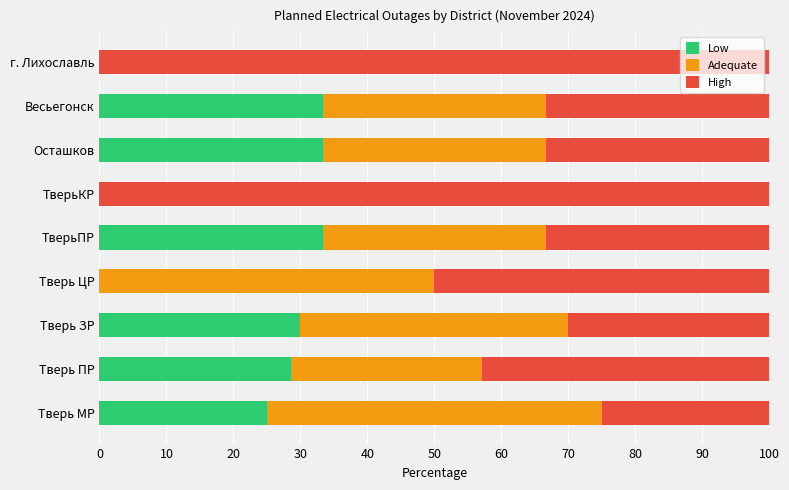

The Low series shows 14.2 at Тверь ЦР. True or false?

False